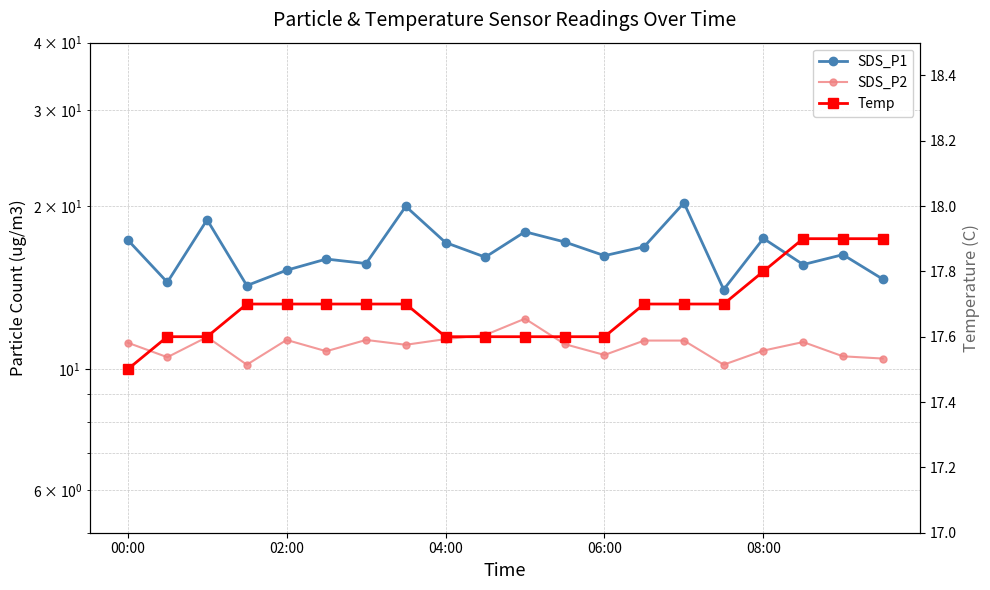

What is the smallest value displayed?

10.2